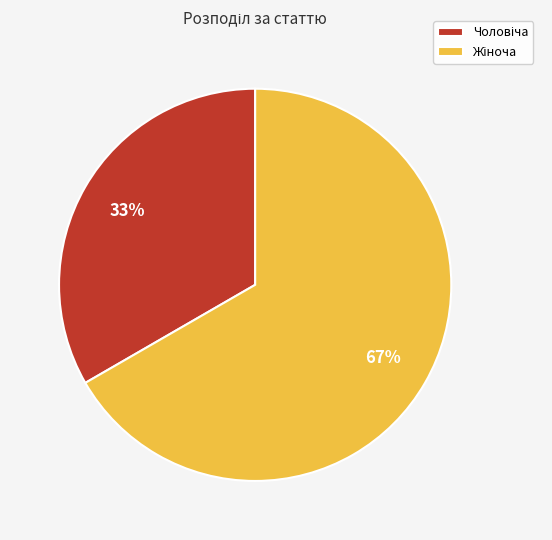

Does any single category account for the majority?

Yes